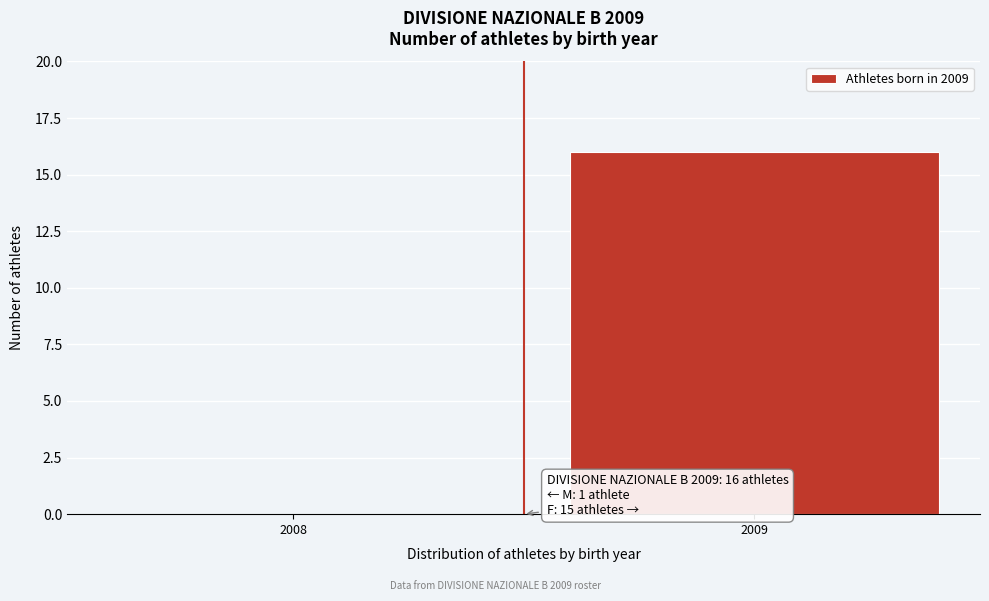

Reading left to right, transcribe all the data shown in this chart.

2008=0	2009=16